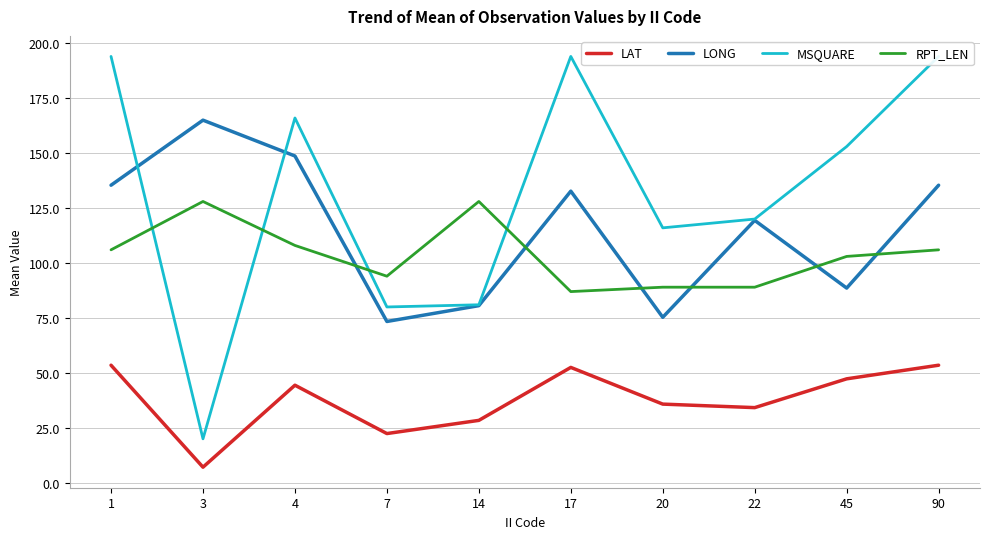

What is the spread (max minus min) of values at 1?

140.5